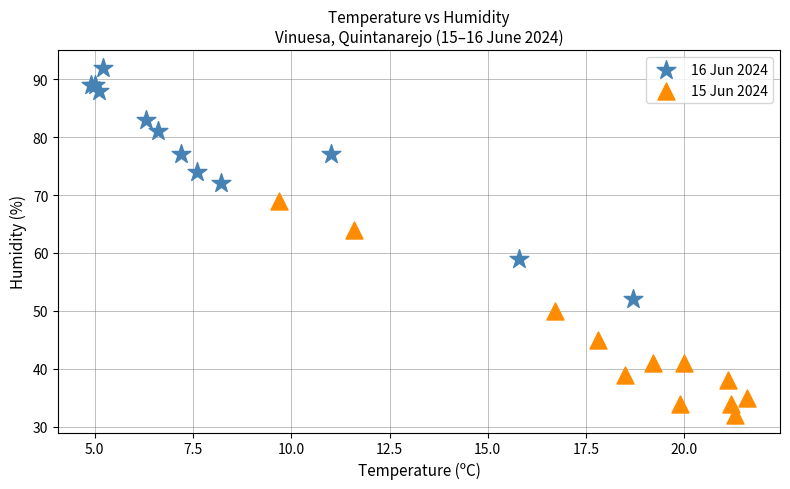

Which series contains the lowest Y value?

15 Jun 2024